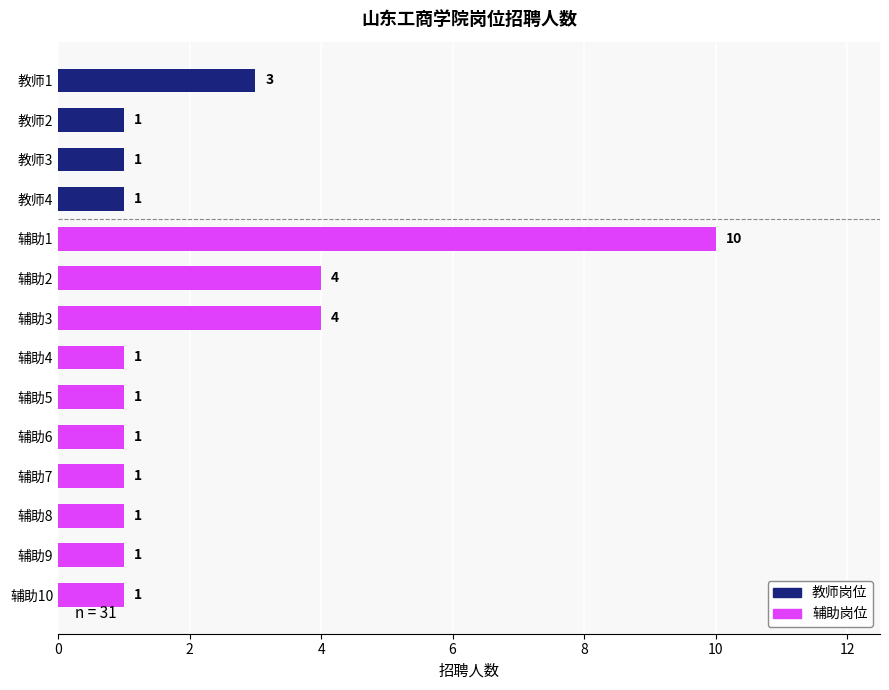

The value at 辅助7 is 0. True or false?

False